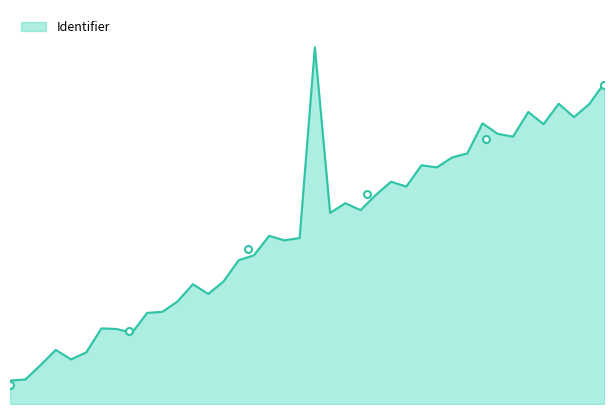

Reading right to left, list all the values displayed in this chart.

85.0	70.5	55.9	41.4	19.5	5.0